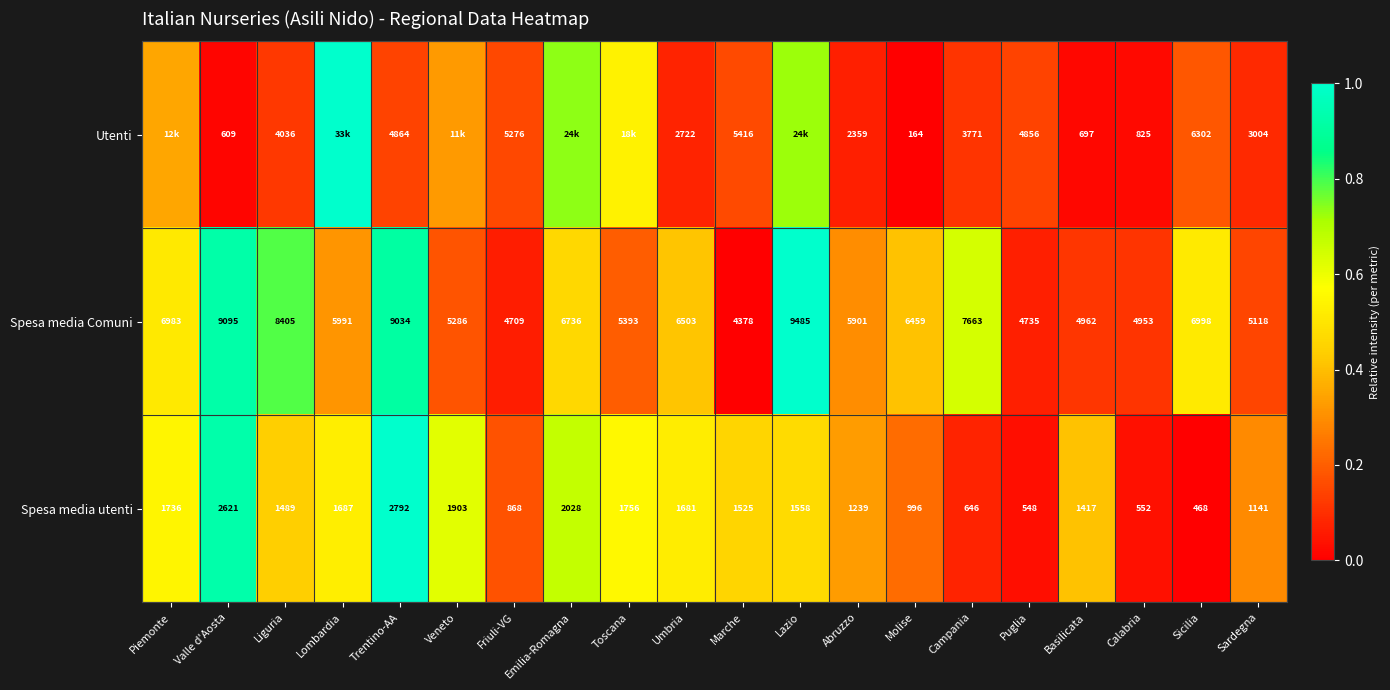

At which label does Spesa media utenti reach its minimum?

Sicilia